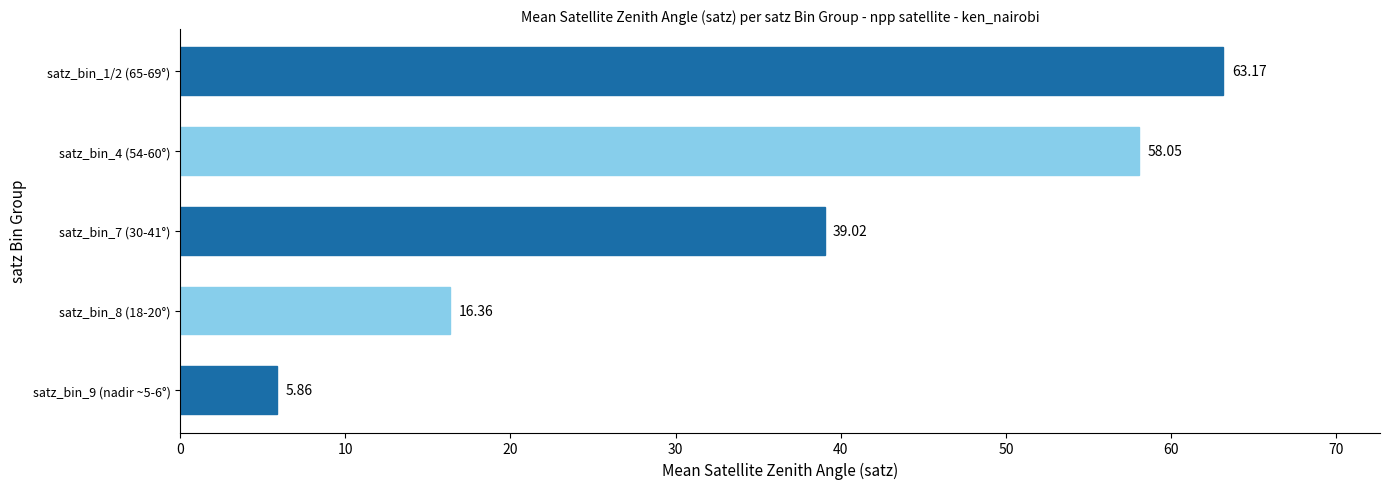

What is the greatest value displayed?

63.2